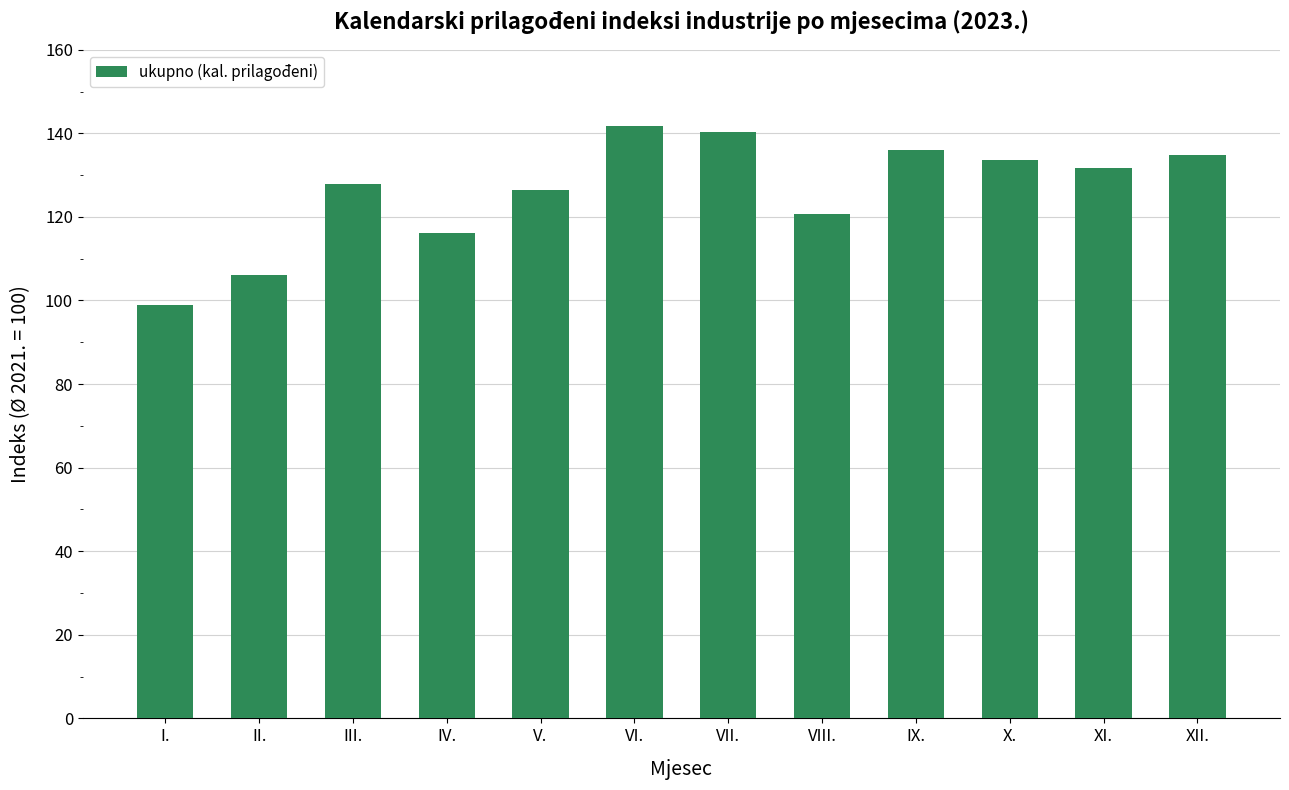

Reading left to right, extract all data points from this chart.

98.8	106.2	127.9	116.1	126.4	141.8	140.2	120.7	135.9	133.7	131.8	134.7